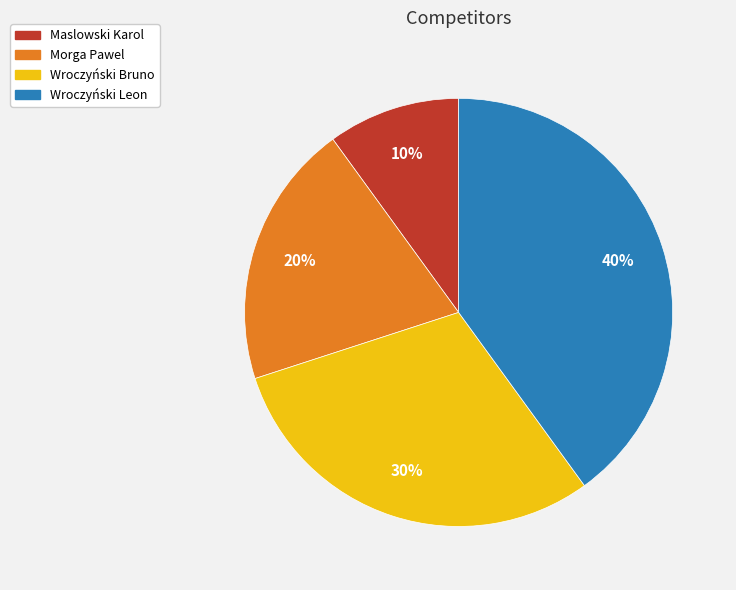

Does Wroczyński Leon account for over 50% of the chart?

No